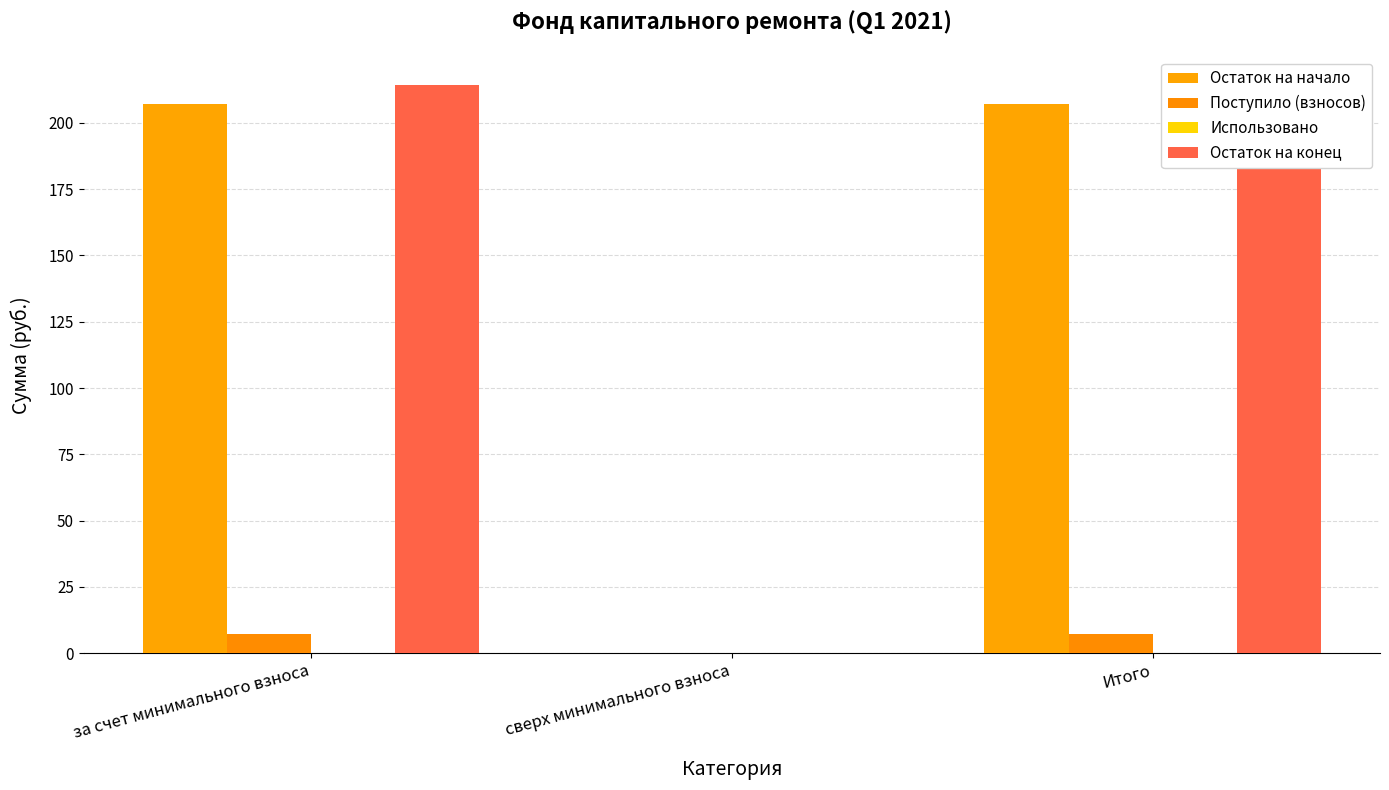

What position from the left is сверх минимального взноса?

2